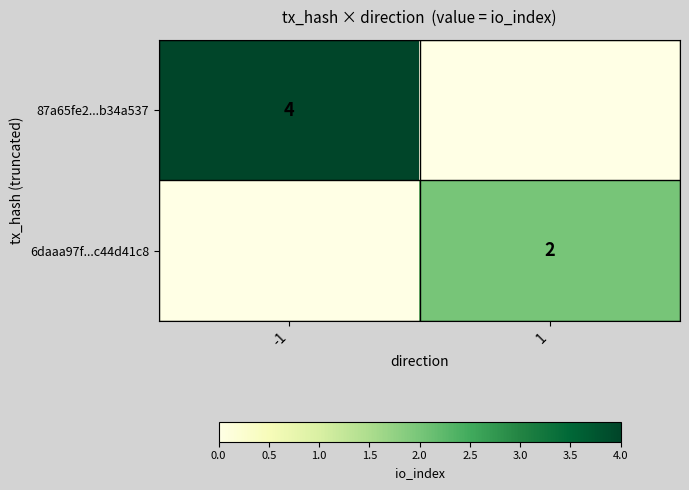

The value of 87a65fe2...b34a537 at -1 is 4. True or false?

True